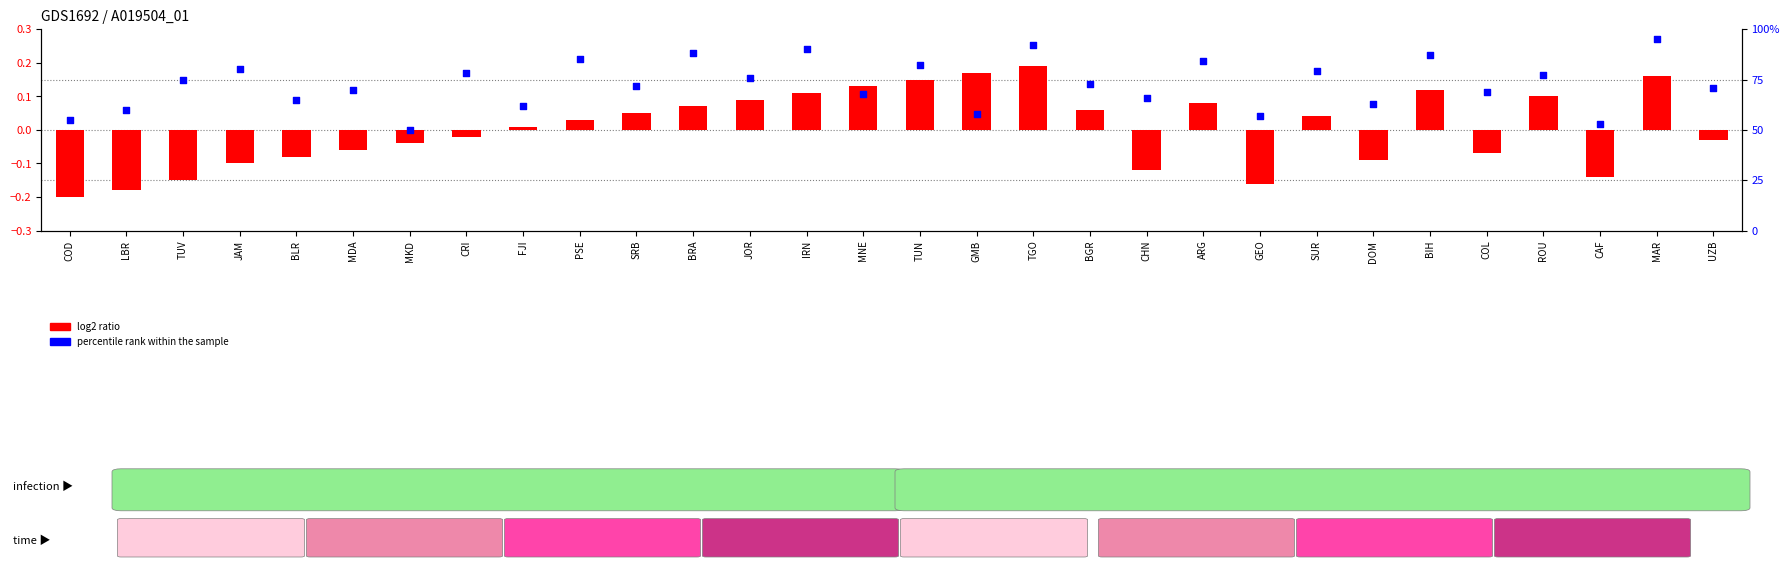

Which series has the largest total across all categories?

percentile rank within the sample